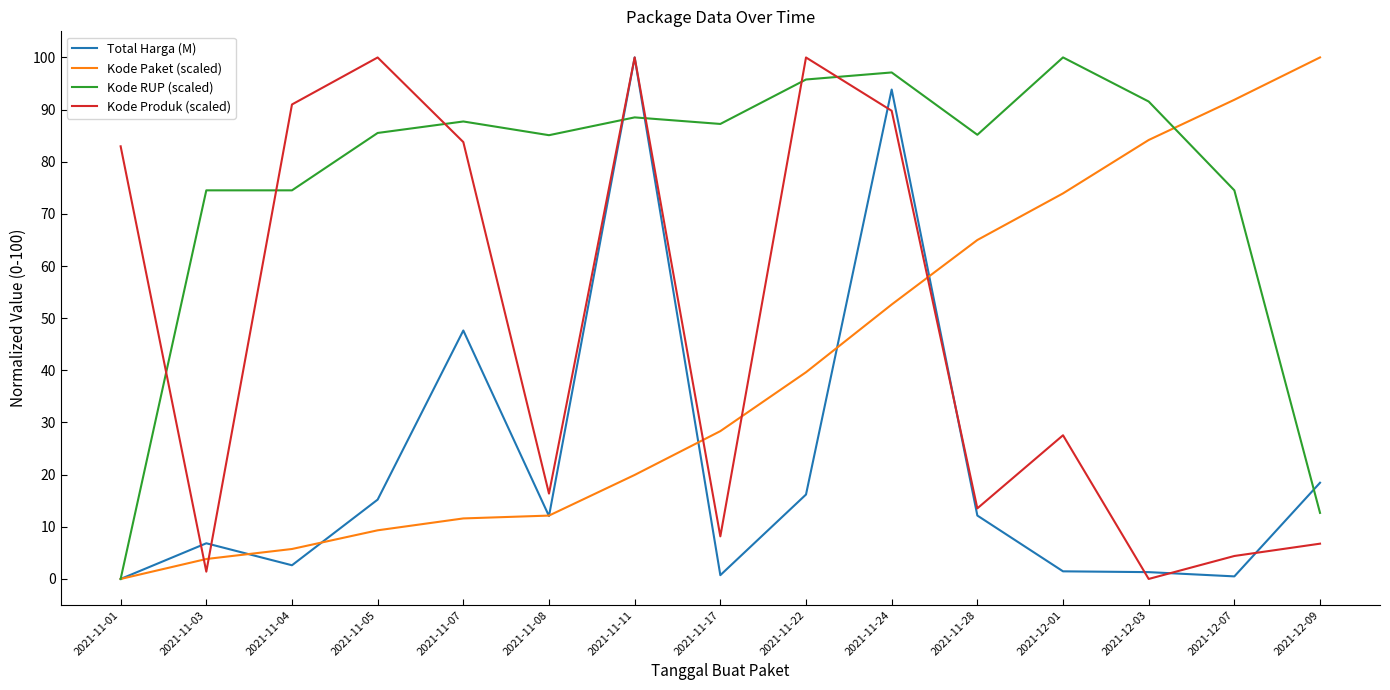

What position from the right is 2021-11-07?

11